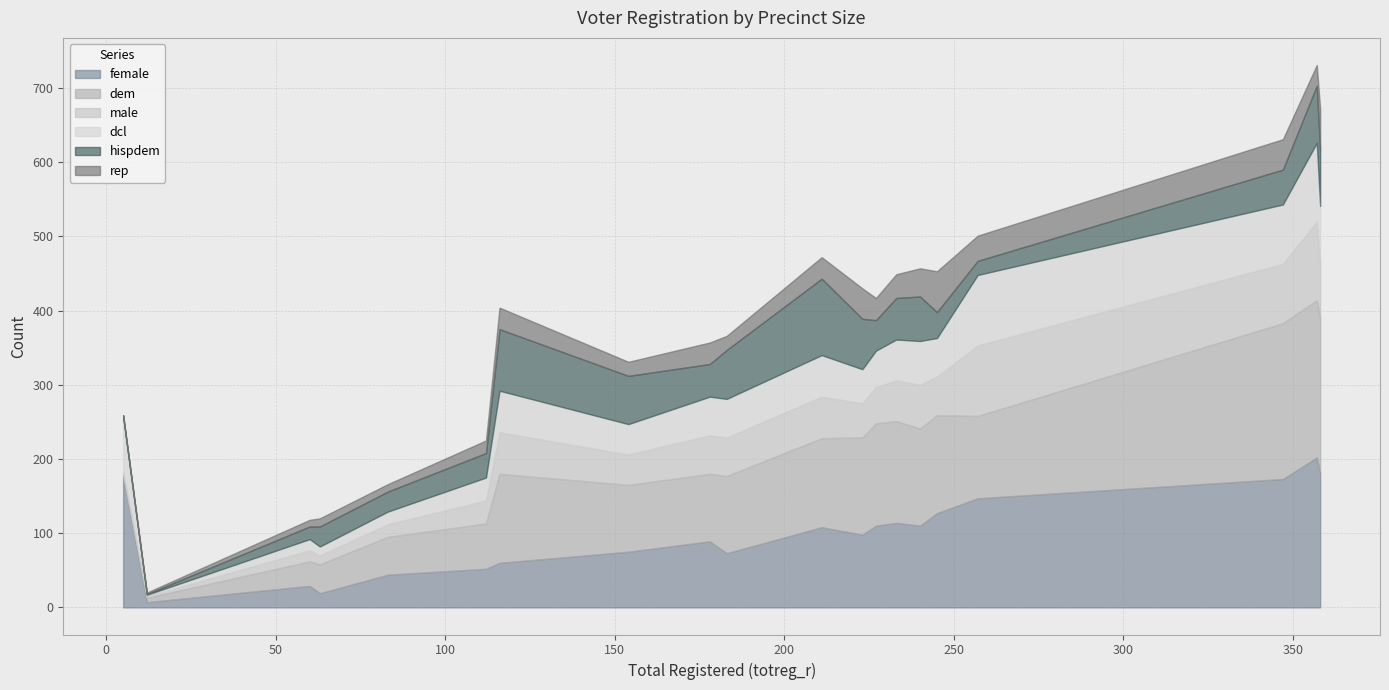

Reading left to right, list all the values displayed in this chart.

female: 177	7	29	19	44	52	60	75	89	73	108	98	110	114	110	127	147	173	202	182
dem: 2	6	33	39	51	61	120	90	91	104	120	131	138	137	131	132	111	210	212	209
male: 3	2	15	12	17	31	56	41	52	52	56	46	49	55	59	52	95	80	106	75
dcl: 75	2	15	12	17	31	56	41	52	52	56	46	49	55	59	52	95	80	106	75
hispdem: 2	1	17	27	27	33	83	65	44	66	103	68	41	56	60	35	19	47	77	75
rep: 0	2	9	11	10	17	29	19	29	19	29	41	30	32	38	55	34	41	28	56